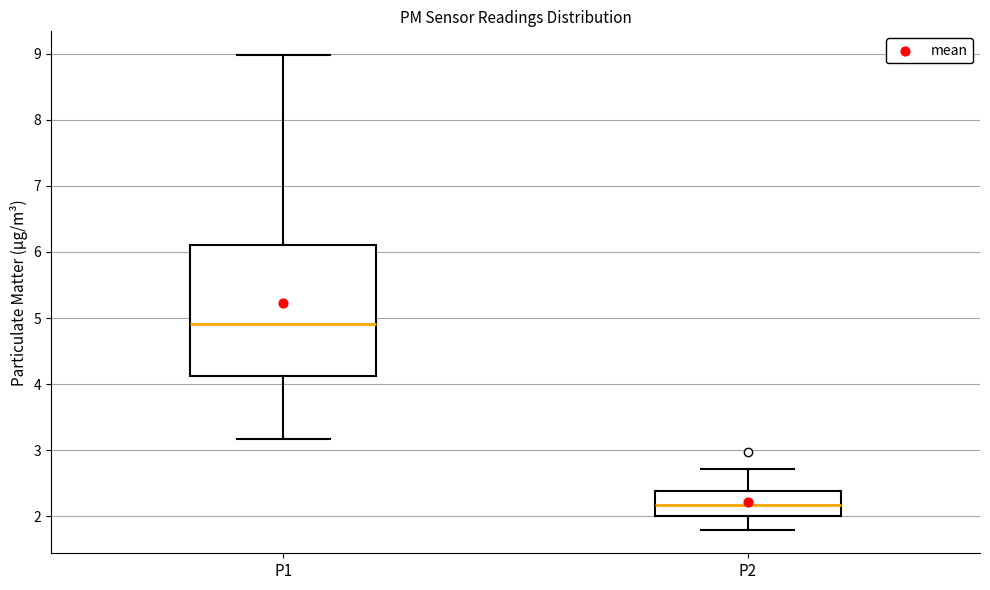

Which box has the highest median line?

P1